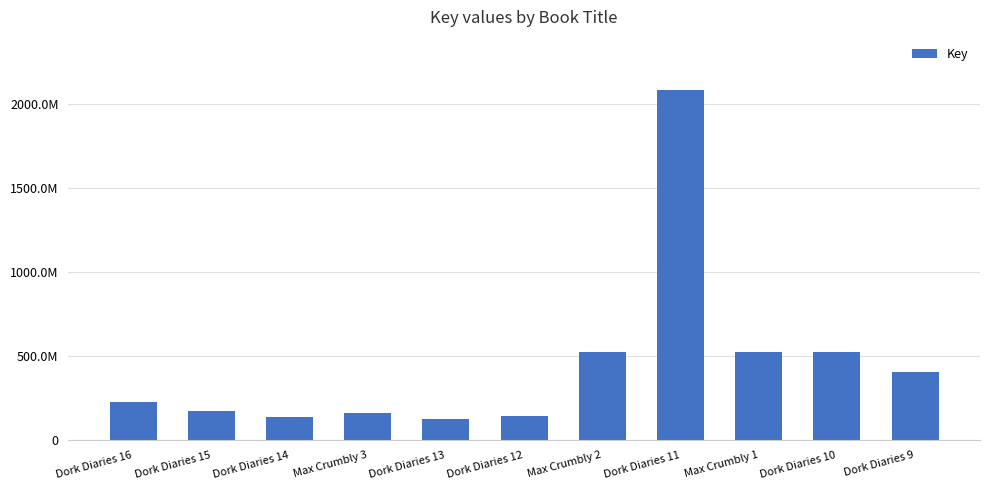

Which label corresponds to the smallest value in the chart?

Dork Diaries 13